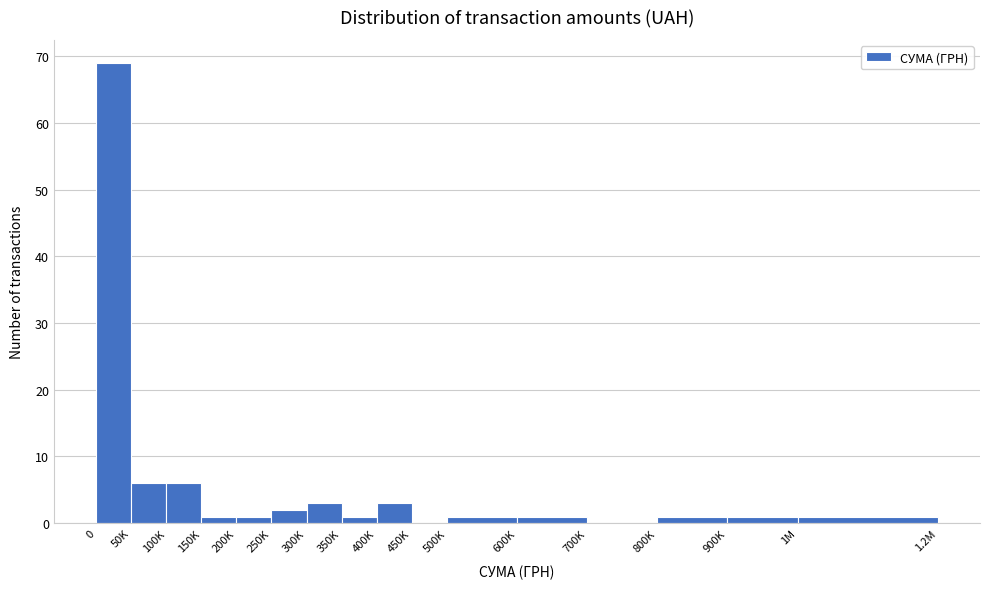

Reading left to right, transcribe all the data shown in this chart.

0=69	50K=6	100K=6	150K=1	200K=1	250K=2	300K=3	350K=1	400K=3	450K=0	500K=1	600K=1	700K=0	800K=1	900K=1	1M=1